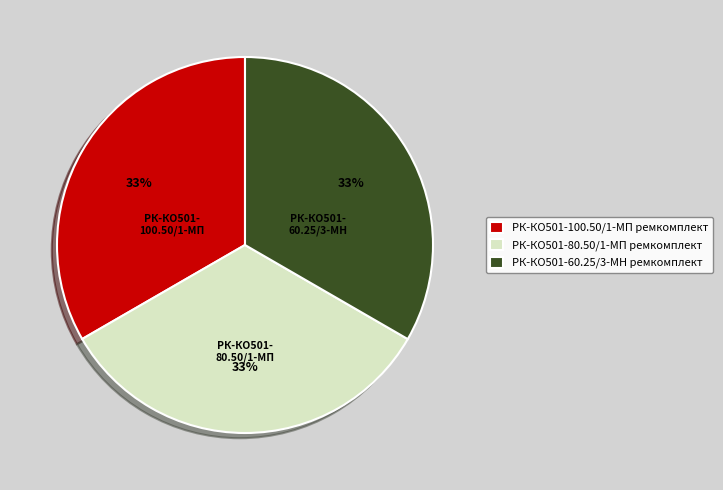

How many segments does this pie chart have?

3